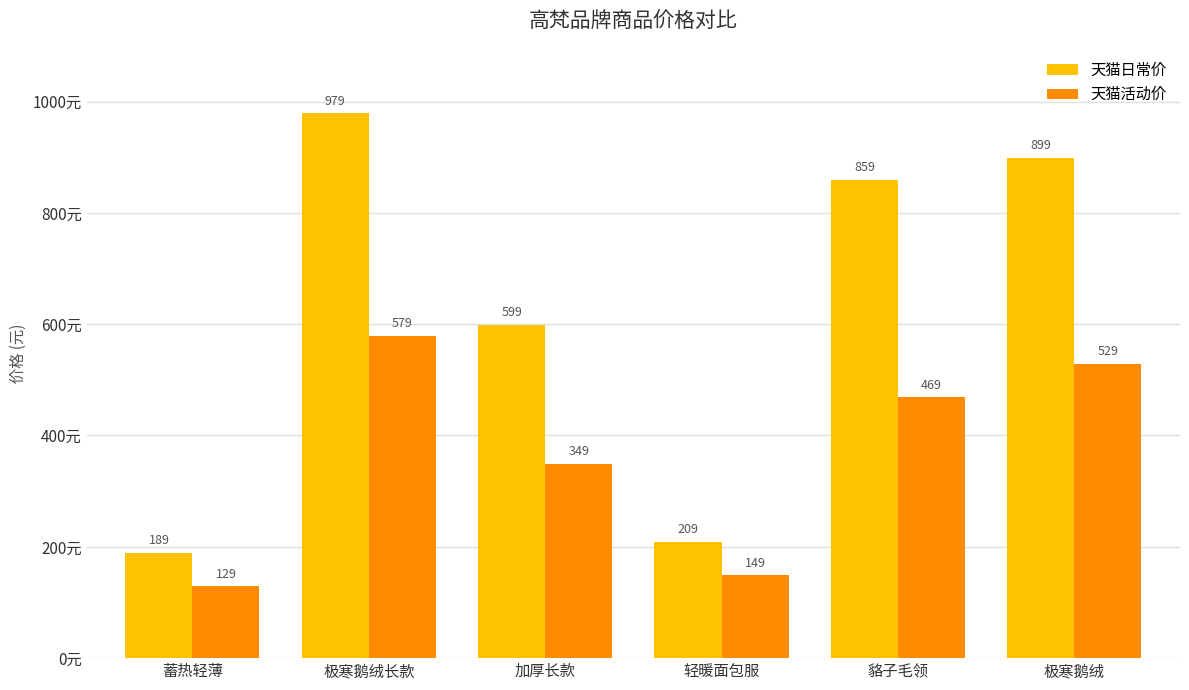

Count the number of data series in this chart.

2